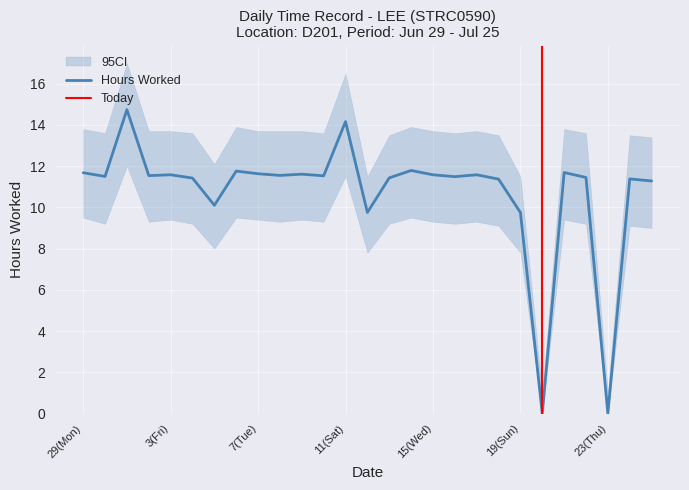

What is the difference between the maximum and minimum values?

14.7